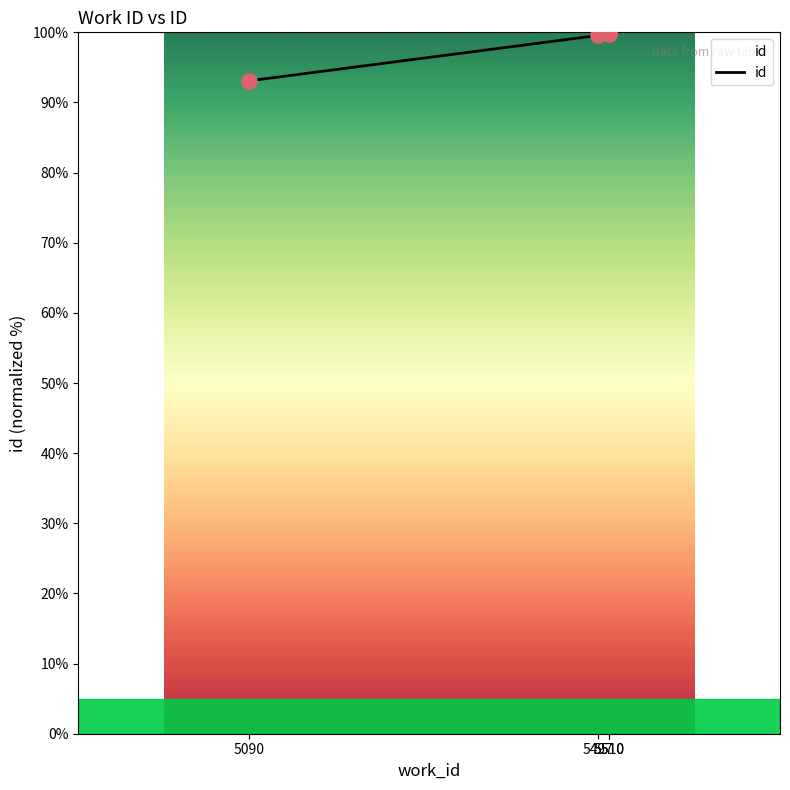

What is the change in value from 5090 to 5510?

+6.7